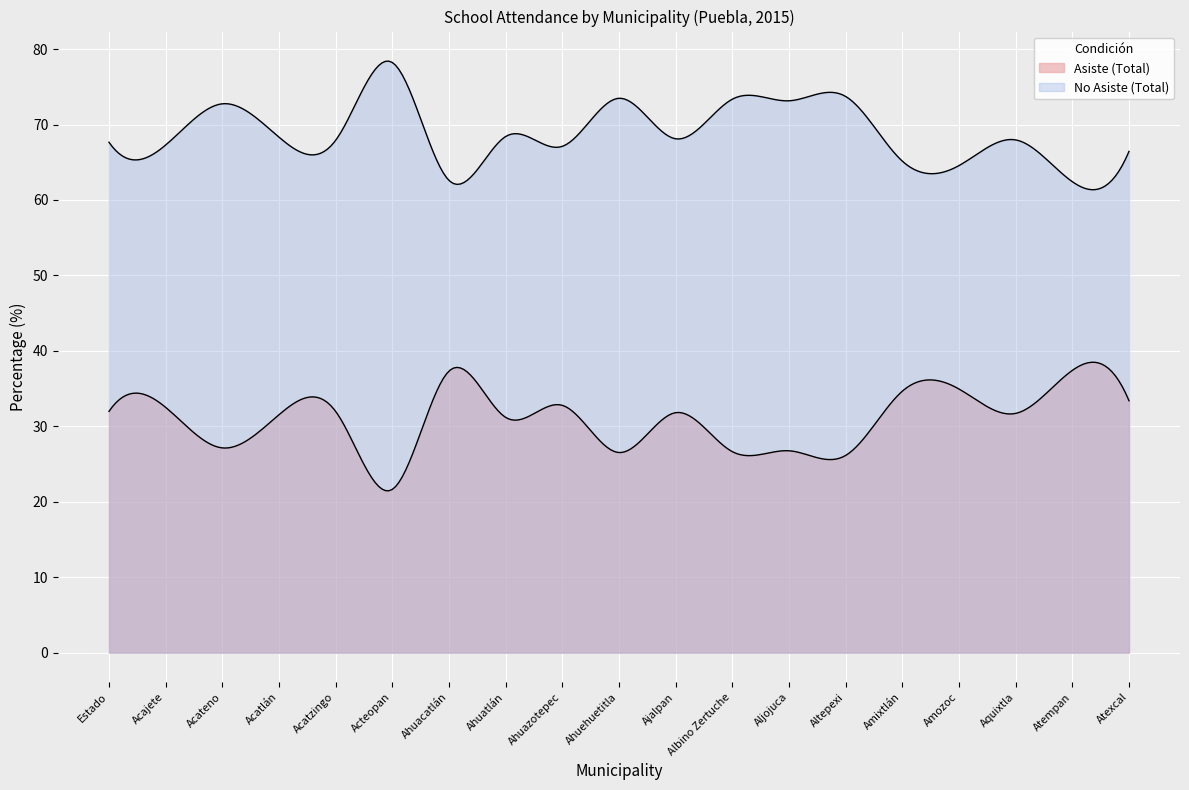

In No Asiste (Total), how many points are higher than both neighbors (excluding endpoints)?

7